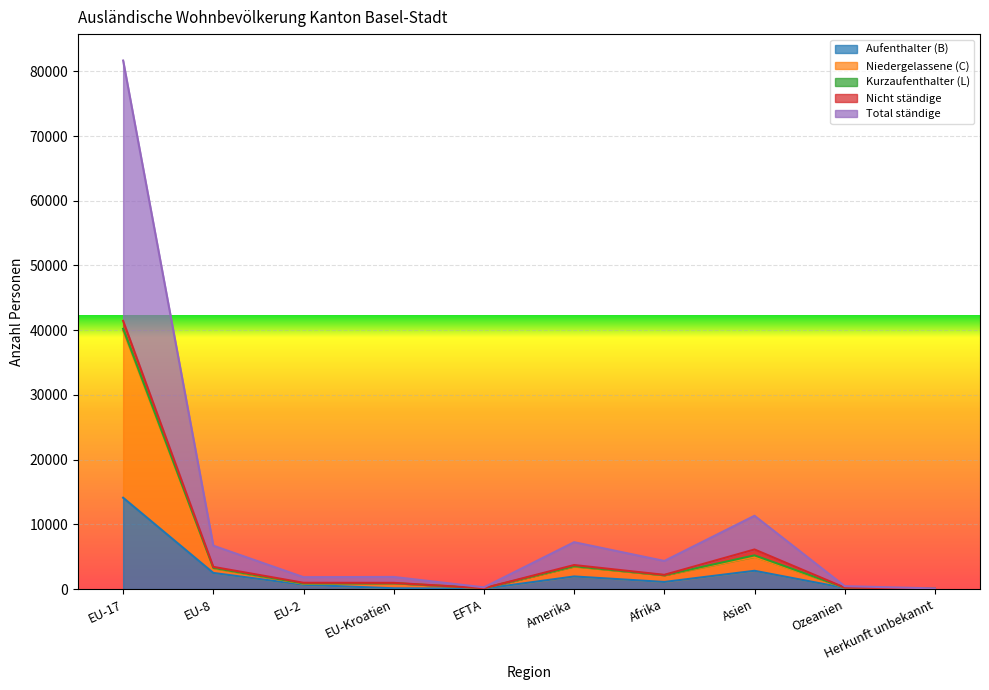

Which has a higher value, EU-Kroatien or EFTA?

EU-Kroatien